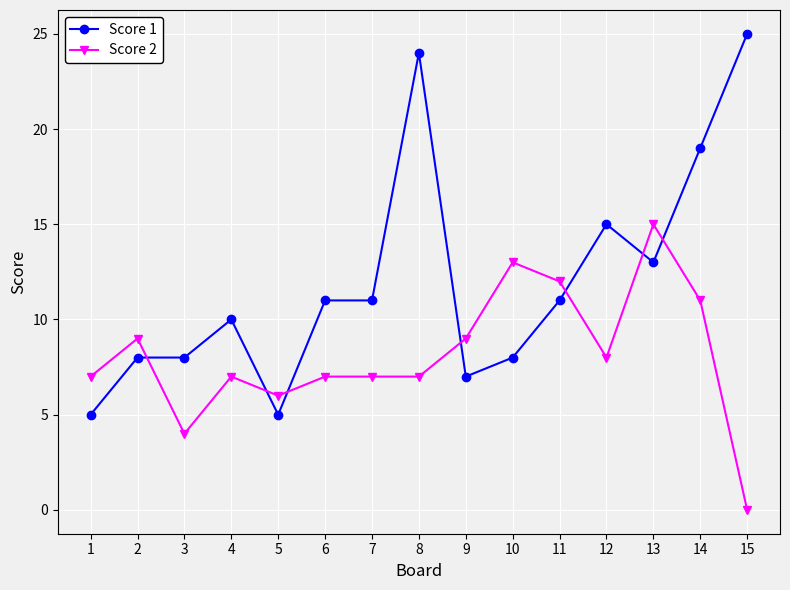

How many intersections are there between Score 1 and Score 2?

7